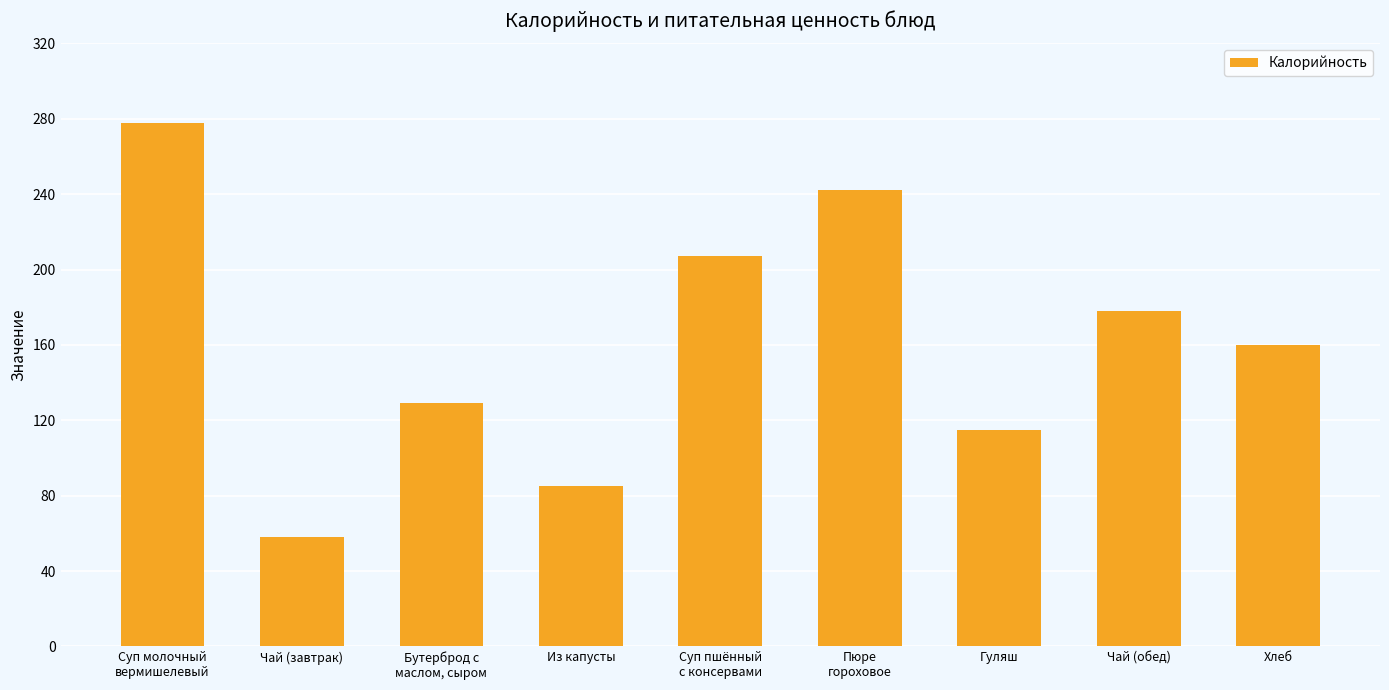

Reading right to left, what are all the values shown in this chart?

160	178	115	242	207	85	129	58	278